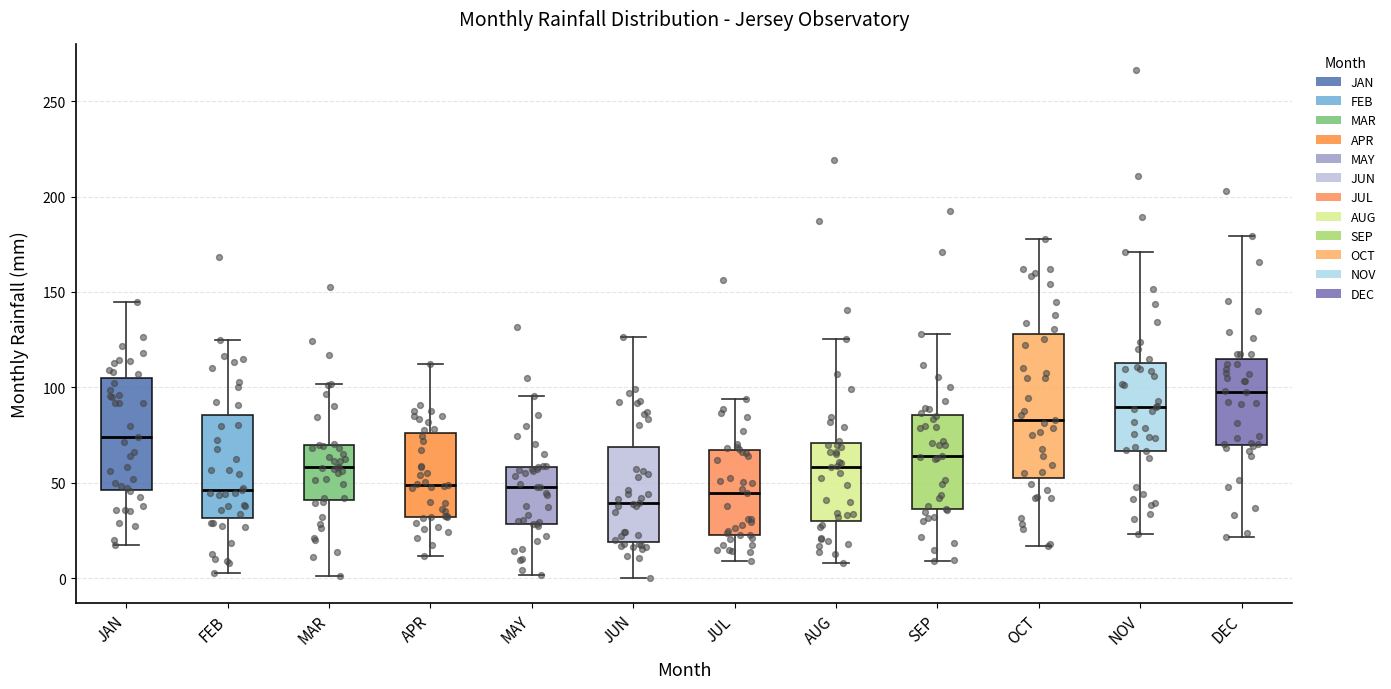

Which box's median line is the highest?

DEC